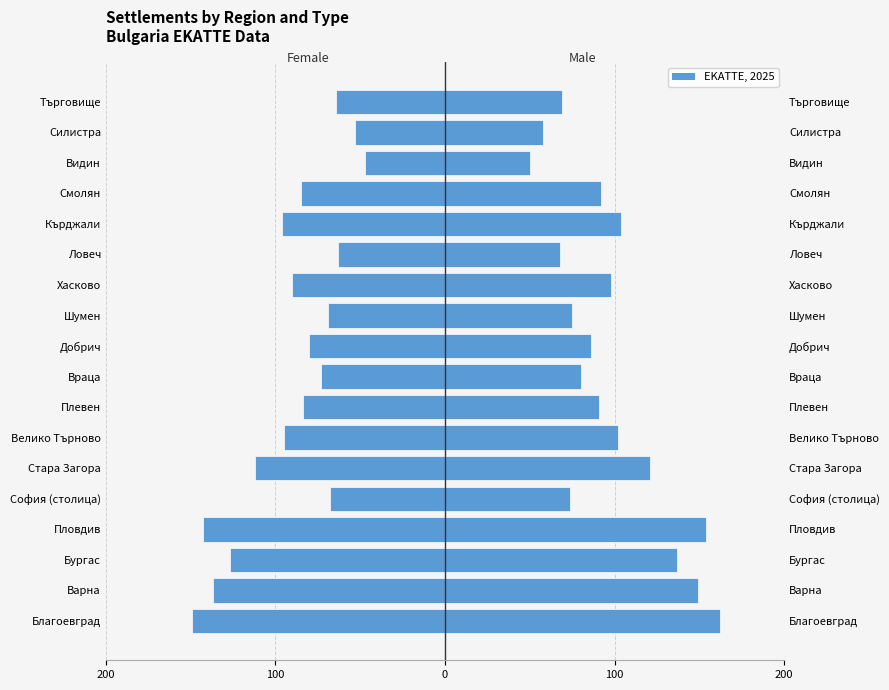

Is it true that Male equals 91 at Плевен?

True